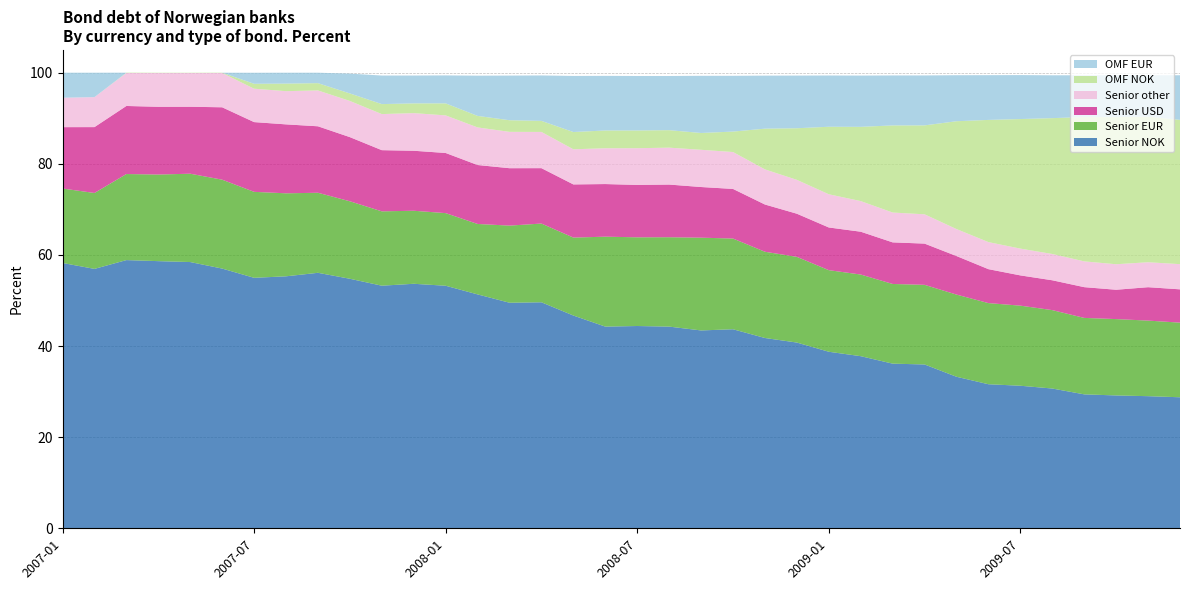

Reading right to left, transcribe all the data shown in this chart.

Senior NOK: 2009-12=28.8	2009-11=29.0	2009-10=29.2	2009-09=29.4	2009-08=30.7	2009-07=31.3	2009-06=31.6	2009-05=33.3	2009-04=36.0	2009-03=36.1	2009-02=37.8	2009-01=38.8	2008-12=40.8	2008-11=41.8	2008-10=43.7	2008-09=43.4	2008-08=44.3	2008-07=44.4	2008-06=44.3	2008-05=46.7	2008-04=49.6	2008-03=49.5	2008-02=51.3	2008-01=53.2	2007-12=53.7	2007-11=53.2	2007-10=54.8	2007-09=56.1	2007-08=55.3	2007-07=55.0	2007-06=57.0	2007-05=58.4	2007-04=58.6	2007-03=58.9	2007-02=56.9	2007-01=58.2
Senior EUR: 2009-12=16.4	2009-11=16.6	2009-10=16.8	2009-09=16.8	2009-08=17.2	2009-07=17.6	2009-06=17.8	2009-05=18.0	2009-04=17.5	2009-03=17.5	2009-02=17.9	2009-01=17.9	2008-12=18.8	2008-11=18.9	2008-10=19.9	2008-09=20.4	2008-08=19.6	2008-07=19.5	2008-06=19.7	2008-05=17.1	2008-04=17.3	2008-03=16.9	2008-02=15.5	2008-01=15.9	2007-12=16.0	2007-11=16.3	2007-10=17.0	2007-09=17.6	2007-08=18.2	2007-07=18.9	2007-06=19.5	2007-05=19.4	2007-04=19.0	2007-03=18.9	2007-02=16.7	2007-01=16.3
Senior USD: 2009-12=7.3	2009-11=7.3	2009-10=6.4	2009-09=6.8	2009-08=6.5	2009-07=6.6	2009-06=7.5	2009-05=8.5	2009-04=9.1	2009-03=9.1	2009-02=9.4	2009-01=9.4	2008-12=9.5	2008-11=10.4	2008-10=10.9	2008-09=11.1	2008-08=11.6	2008-07=11.5	2008-06=11.6	2008-05=11.7	2008-04=12.2	2008-03=12.6	2008-02=12.9	2008-01=13.2	2007-12=13.2	2007-11=13.4	2007-10=14.1	2007-09=14.6	2007-08=15.1	2007-07=15.3	2007-06=15.9	2007-05=14.7	2007-04=14.9	2007-03=14.9	2007-02=14.5	2007-01=13.5
Senior other: 2009-12=5.5	2009-11=5.5	2009-10=5.6	2009-09=5.7	2009-08=5.8	2009-07=5.9	2009-06=5.9	2009-05=5.9	2009-04=6.4	2009-03=6.5	2009-02=6.7	2009-01=7.3	2008-12=7.4	2008-11=7.7	2008-10=8.1	2008-09=8.2	2008-08=8.1	2008-07=8.1	2008-06=7.9	2008-05=7.7	2008-04=8.0	2008-03=8.0	2008-02=8.2	2008-01=8.2	2007-12=8.3	2007-11=7.9	2007-10=7.9	2007-09=7.9	2007-08=7.3	2007-07=7.3	2007-06=7.5	2007-05=7.4	2007-04=7.4	2007-03=7.2	2007-02=6.6	2007-01=6.5
OMF NOK: 2009-12=31.7	2009-11=31.9	2009-10=32.3	2009-09=31.7	2009-08=29.8	2009-07=28.4	2009-06=26.8	2009-05=23.7	2009-04=19.5	2009-03=19.1	2009-02=16.3	2009-01=14.8	2008-12=11.3	2008-11=8.9	2008-10=4.5	2008-09=3.7	2008-08=3.8	2008-07=3.9	2008-06=3.9	2008-05=3.8	2008-04=2.4	2008-03=2.5	2008-02=2.5	2008-01=2.6	2007-12=2.1	2007-11=2.2	2007-10=1.6	2007-09=1.6	2007-08=1.7	2007-07=1.1	2007-06=0.1	2007-05=0.1	2007-04=0.1	2007-03=0.1	2007-02=0.0	2007-01=0.0
OMF EUR: 2009-12=9.8	2009-11=9.1	2009-10=9.2	2009-09=9.2	2009-08=9.4	2009-07=9.7	2009-06=9.8	2009-05=10.1	2009-04=11.0	2009-03=11.0	2009-02=11.2	2009-01=11.2	2008-12=11.6	2008-11=11.6	2008-10=12.2	2008-09=12.6	2008-08=11.9	2008-07=12.0	2008-06=12.0	2008-05=12.3	2008-04=10.0	2008-03=9.8	2008-02=8.8	2008-01=6.1	2007-12=6.1	2007-11=6.3	2007-10=4.3	2007-09=2.3	2007-08=2.4	2007-07=2.4	2007-06=0.0	2007-05=0.0	2007-04=0.0	2007-03=0.0	2007-02=5.4	2007-01=5.5